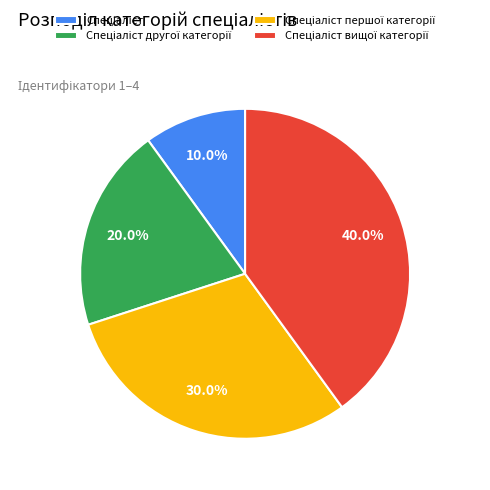

Does any single category account for the majority?

No